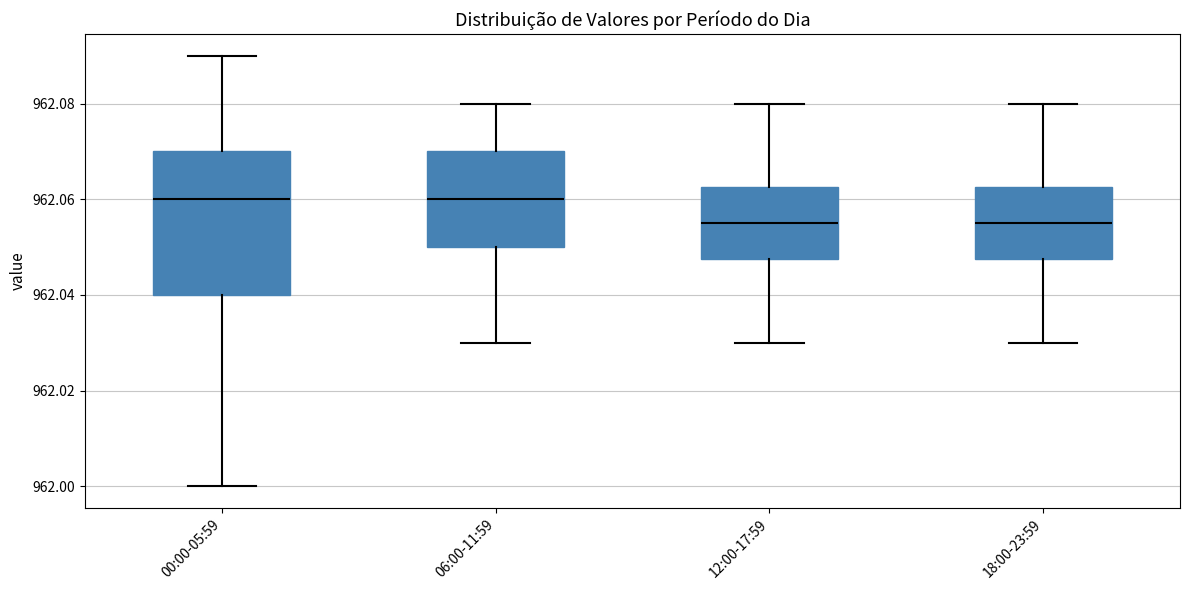

Where is the lower edge of the box for 00:00-05:59 on the y-axis? The values are not printed on the chart, so give them approximately, as read against the axis.

962.040